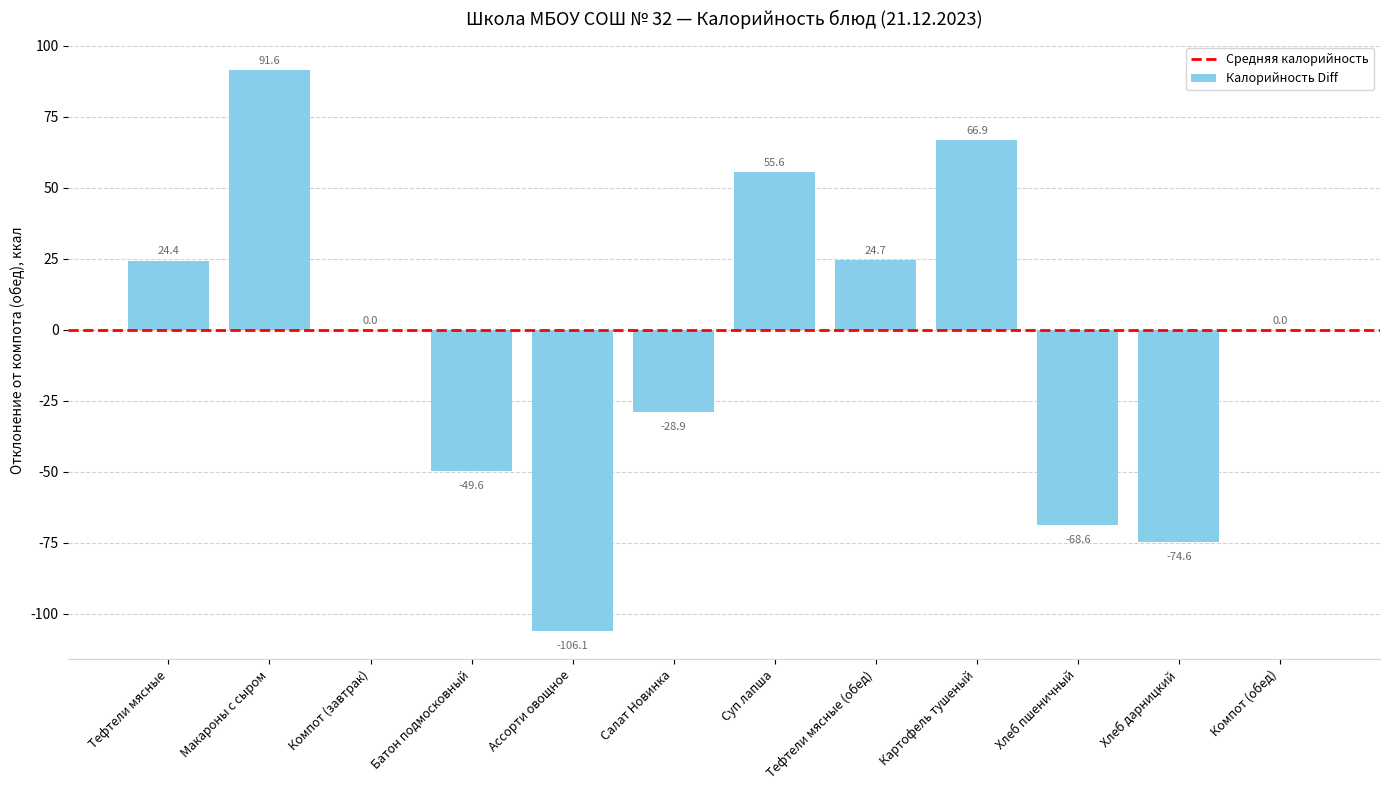

Does the chart contain stacked bars?

No